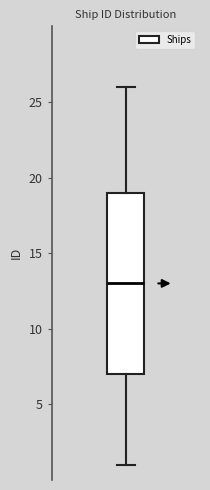

Where does the lower whisker of the box end on the y-axis? The values are not printed on the chart, so give them approximately, as read against the axis.

1